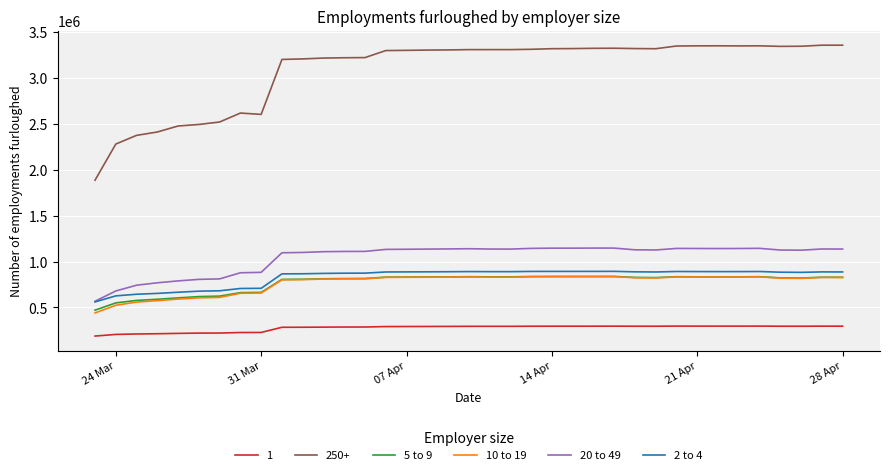

What is the maximum value shown in the chart?

3359300